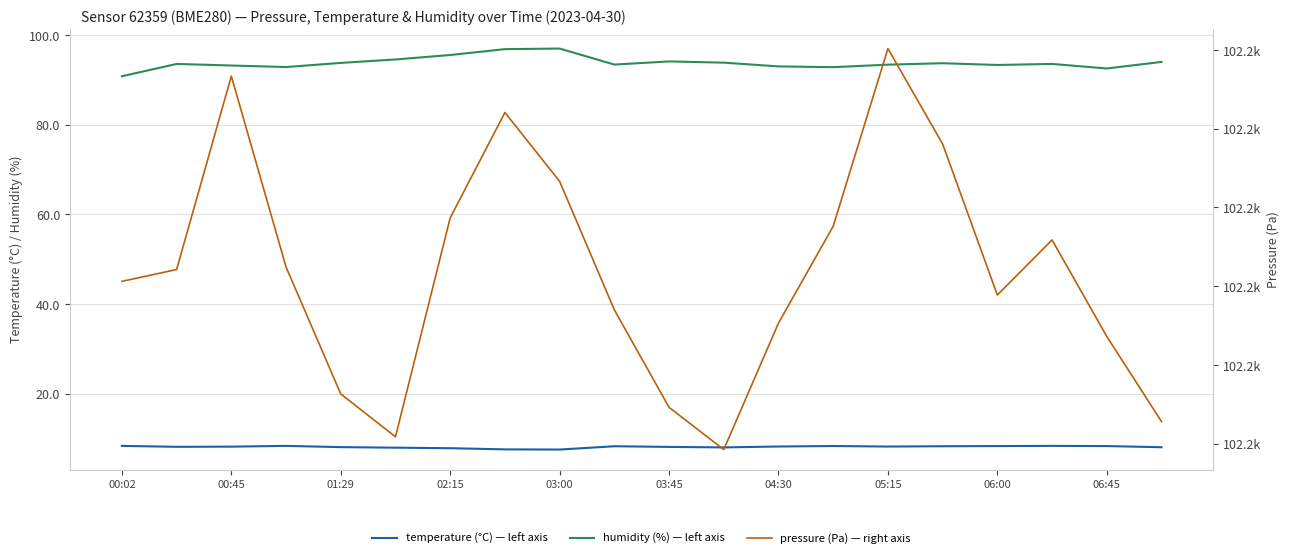

True or false: temperature and humidity intersect in this chart.

False